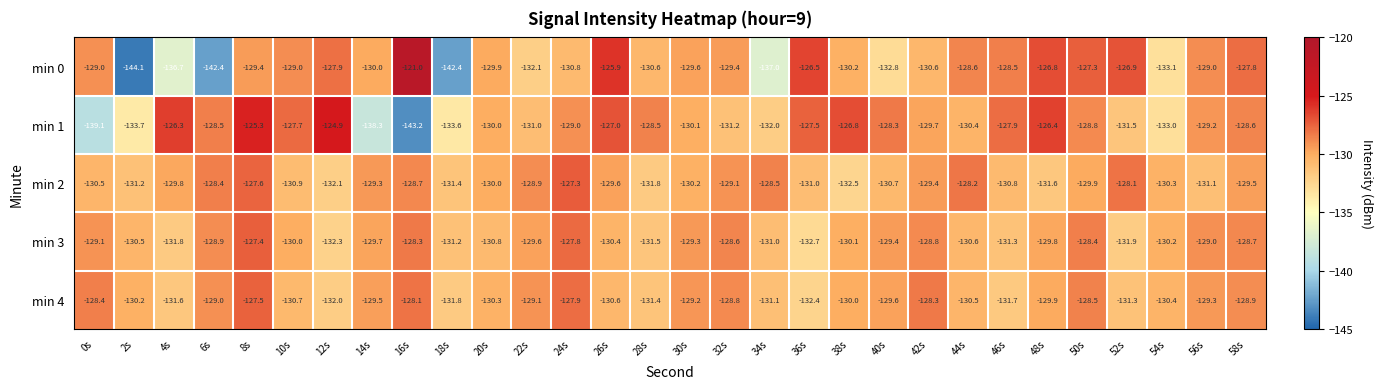

Between 18s and 38s, which series saw the biggest shift?

min 0